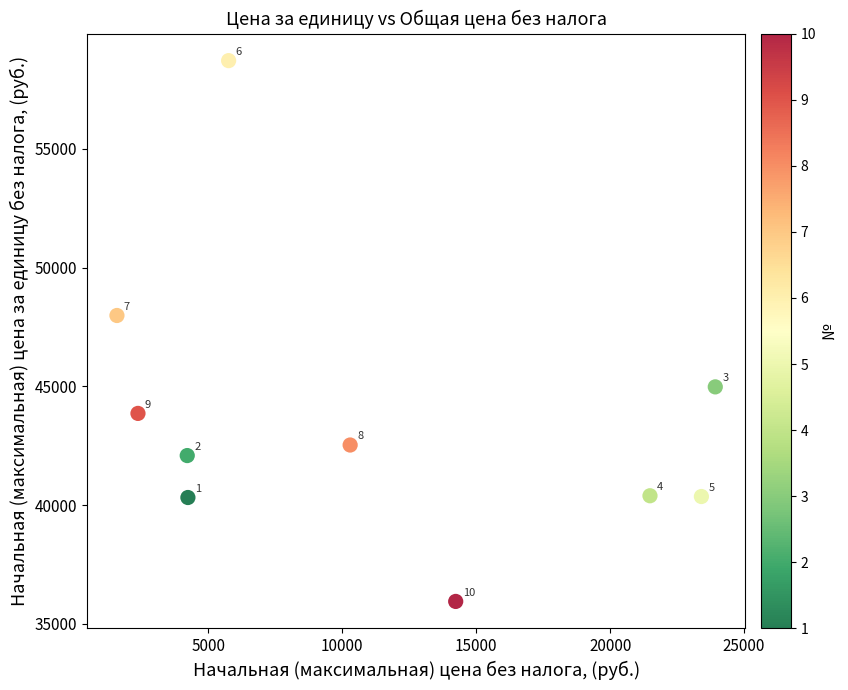

What is the range of Y values (max minus min)?

22766.4